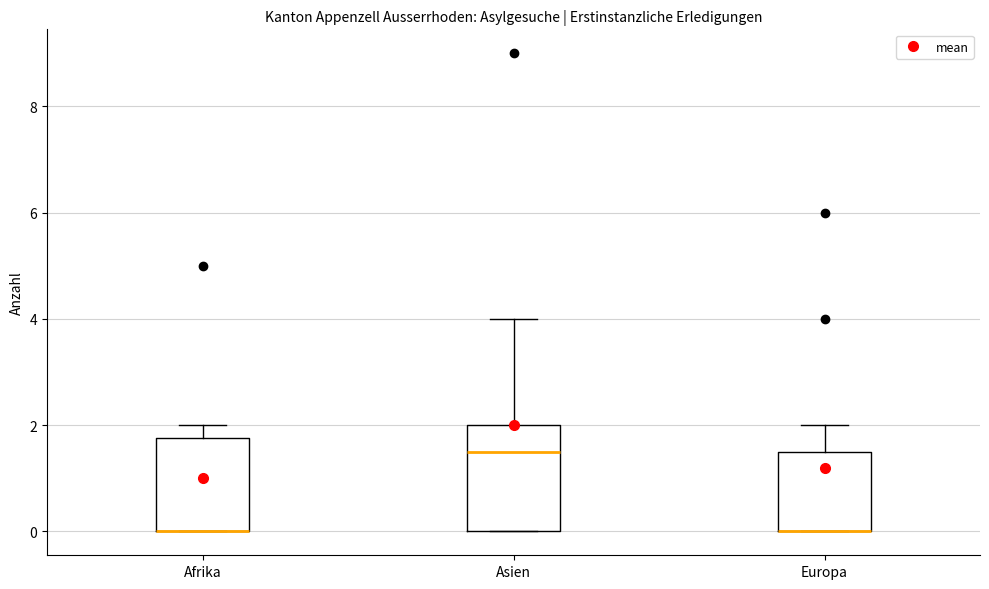

Reading left to right, read every box against the y-axis: the position of its median line, the range the box covers, and the ends of its whiskers. The values are not printed on the chart, so give them approximately, as read against the axis.

Afrika: median 0.0 (drawn on the box's lower edge), box 0.0 to 1.8, whiskers 0.0 to 2.0
Asien: median 1.6, box 0.0 to 2.0, whiskers 0.0 to 4.0
Europa: median 0.0 (drawn on the box's lower edge), box 0.0 to 1.6, whiskers 0.0 to 2.0